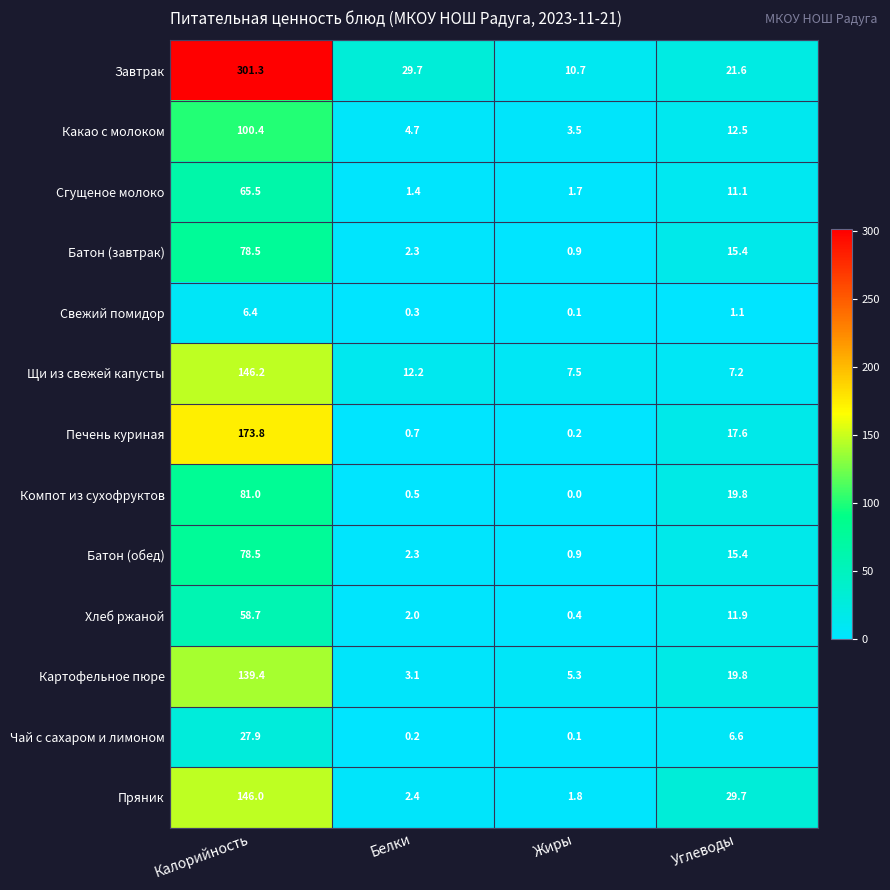

What value does the Щи из свежей капусты series have at Калорийность?

146.2